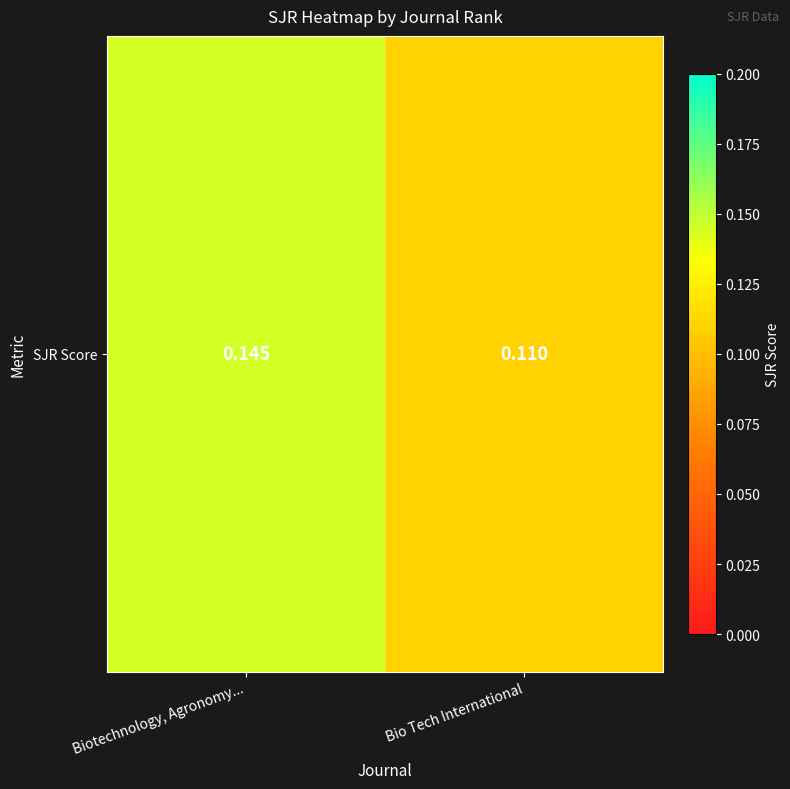

True or false: the data shows 0.1 at Biotechnology, Agronomy....

False